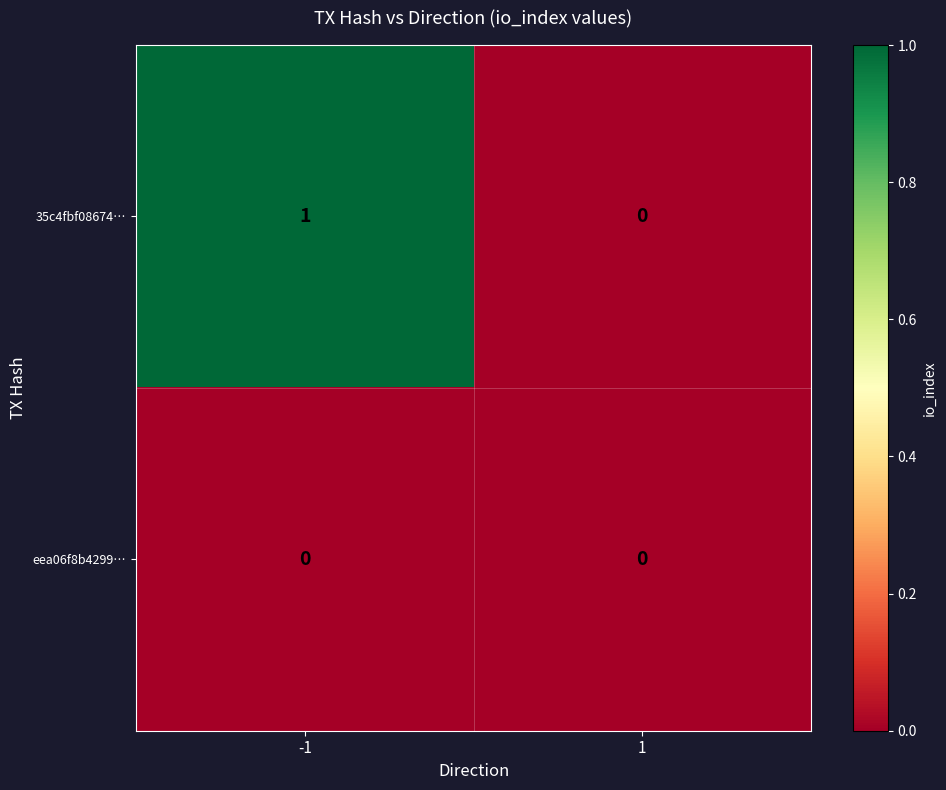

True or false: 35c4fbf08674… has a value of 1 at 1.

False